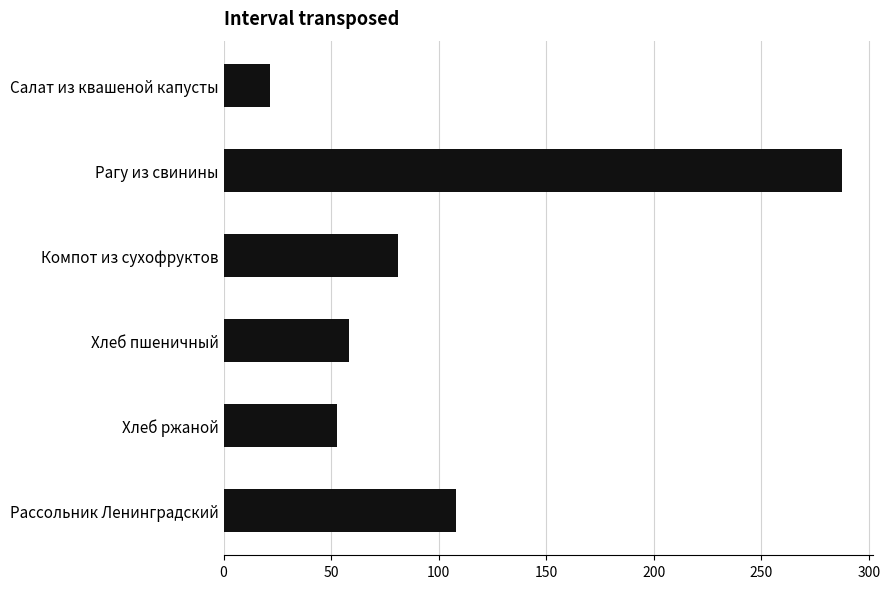

Reading bottom to top, what are all the values shown in this chart?

Рассольник Ленинградский=108.0	Хлеб ржаной=52.5	Хлеб пшеничный=58.5	Компот из сухофруктов=81.0	Рагу из свинины=287.5	Салат из квашеной капусты=21.8